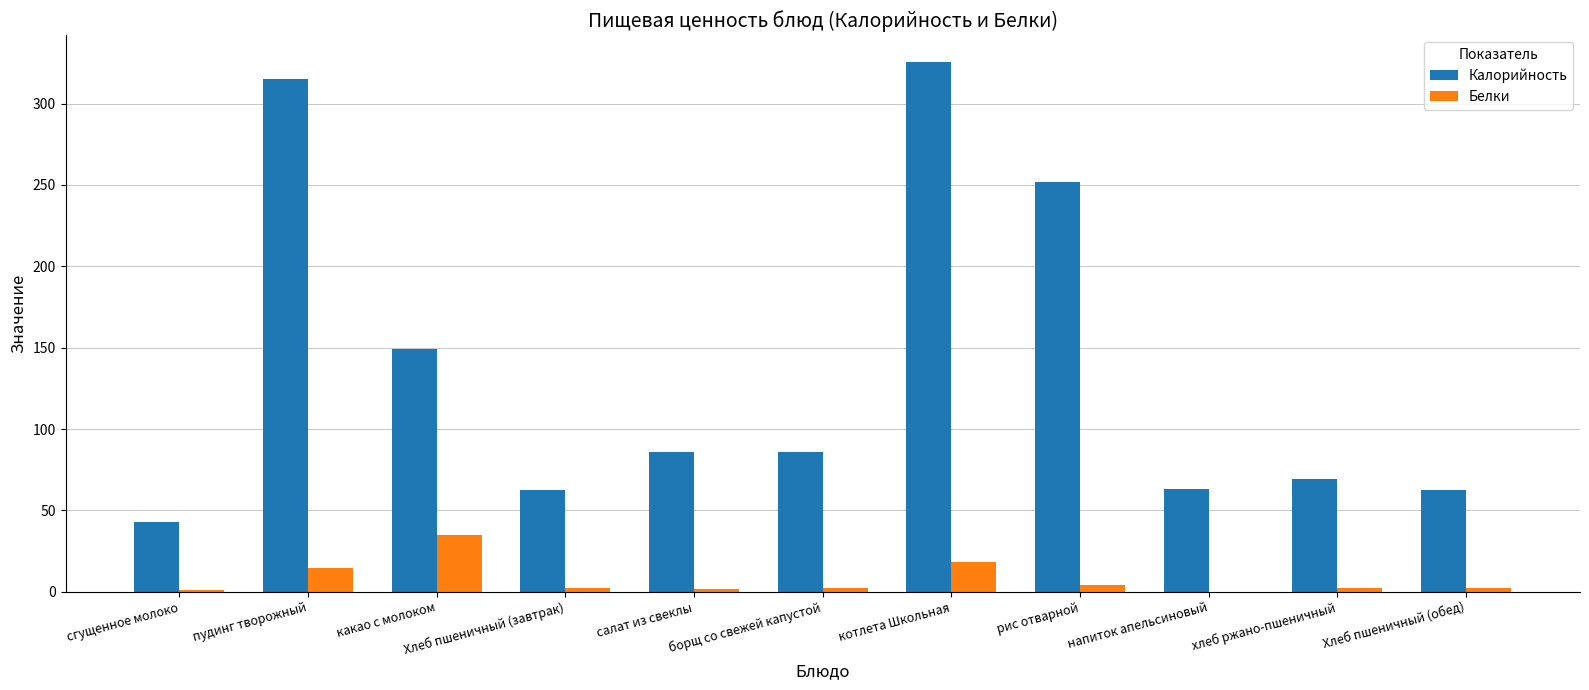

Is it true that Белки equals 19.1 at какао с молоком?

False